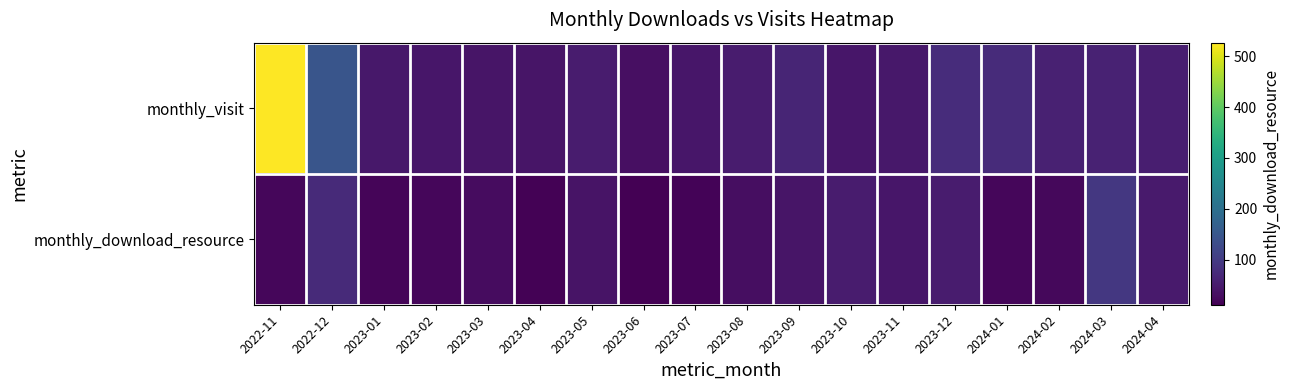

Rank the series at 2023-11 from highest to lowest value.

monthly_visit, monthly_download_resource